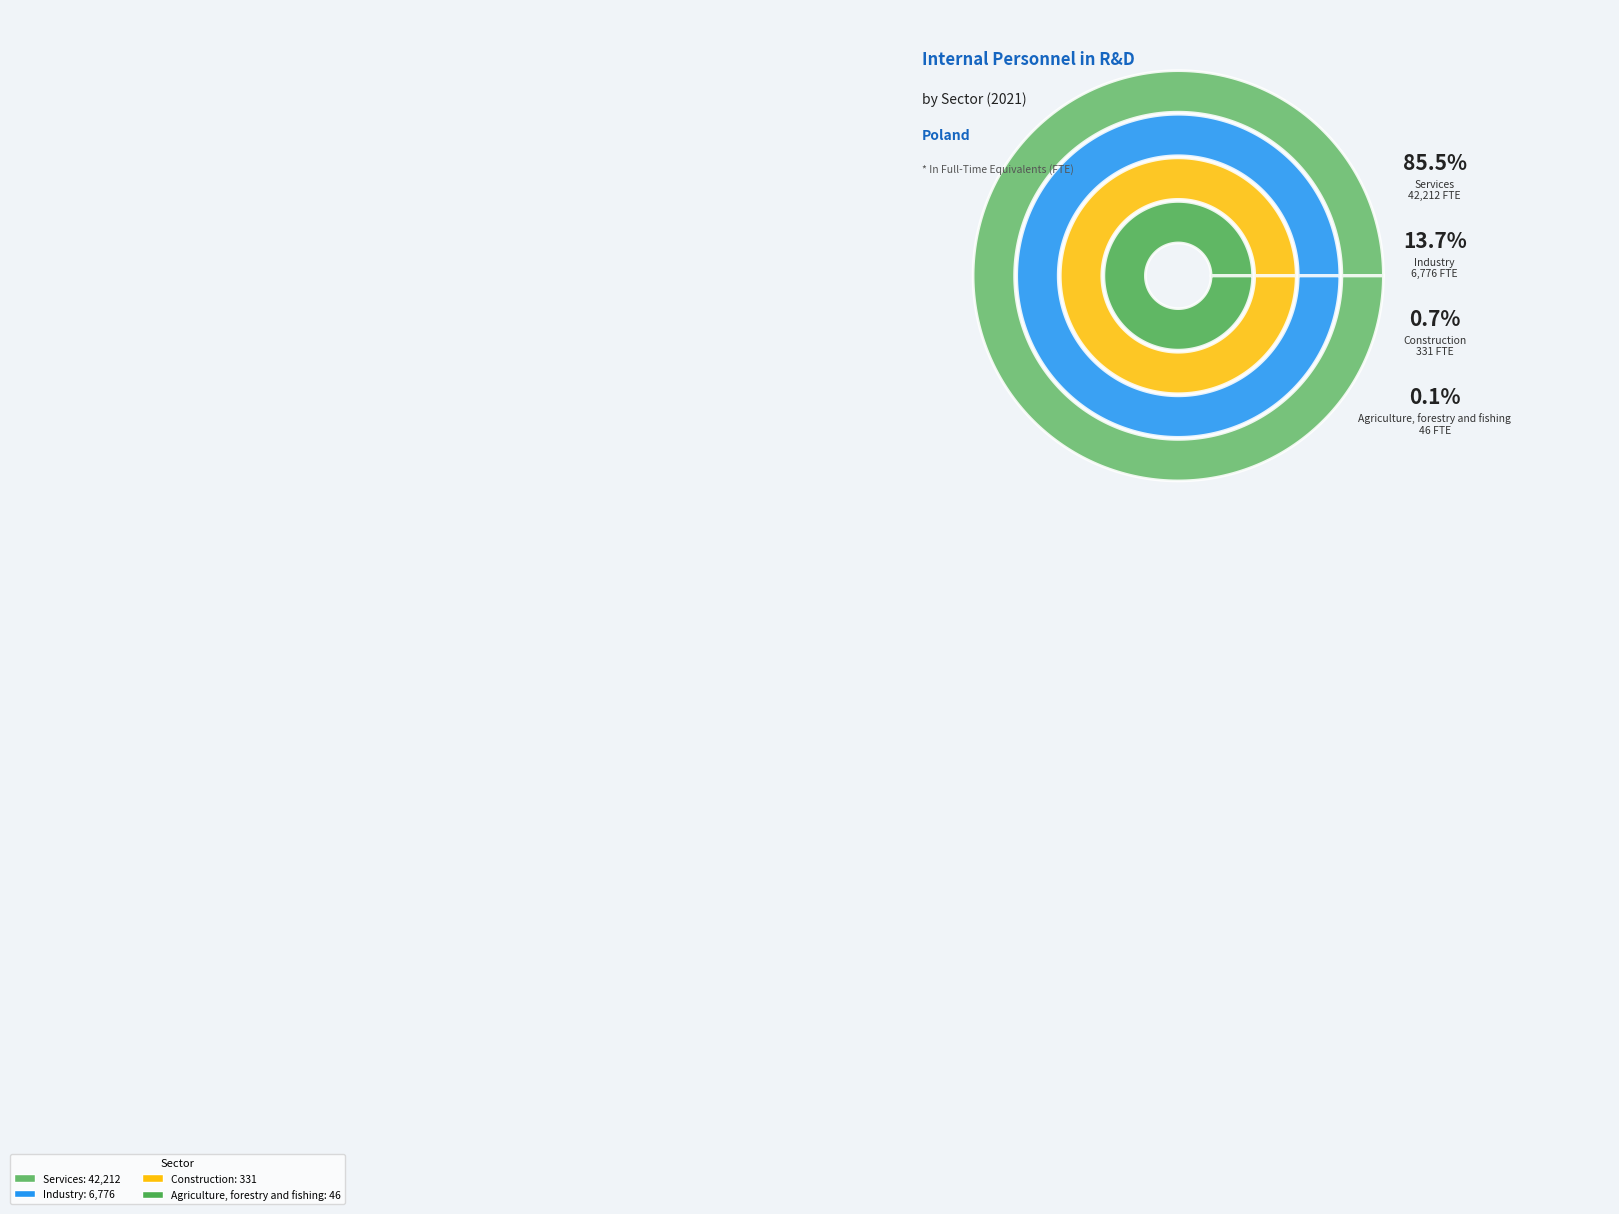

What percentage is the Industry slice, to the nearest percent?

14%